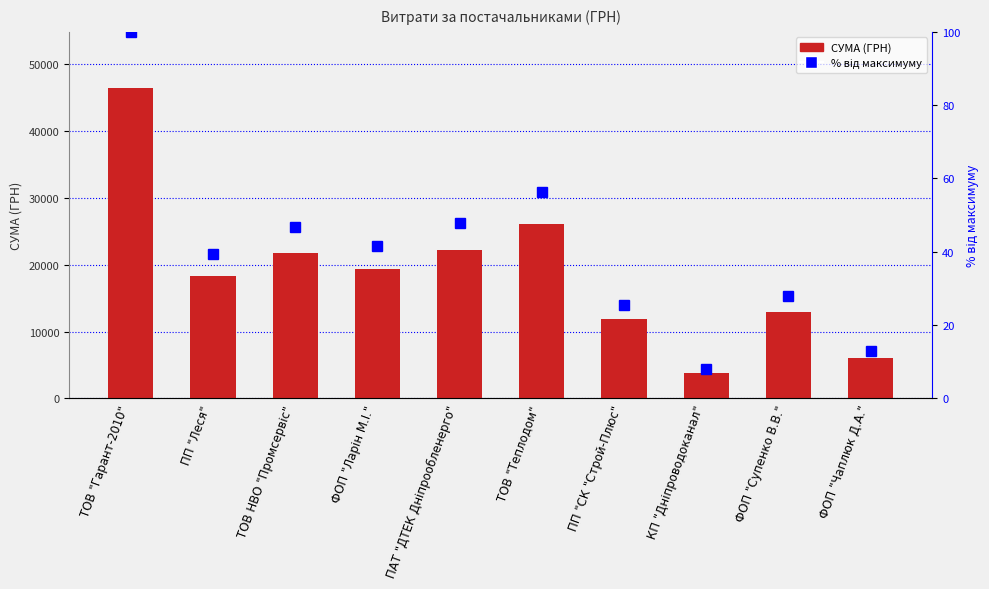

At which category is the sum across all series the highest?

ТОВ "Гарант-2010"